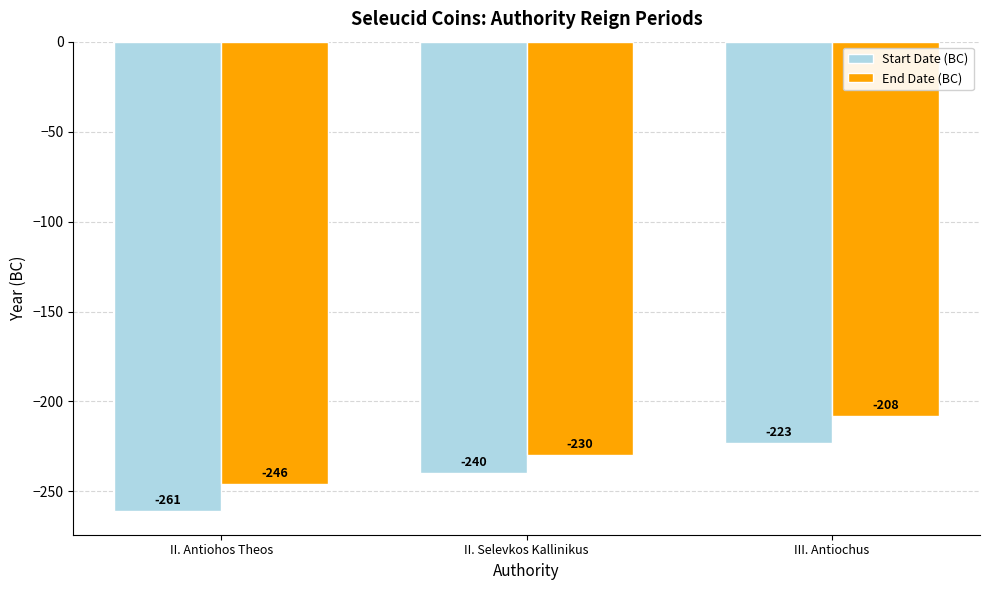

List the series in order of their overall mean, highest first.

End Date (BC), Start Date (BC)